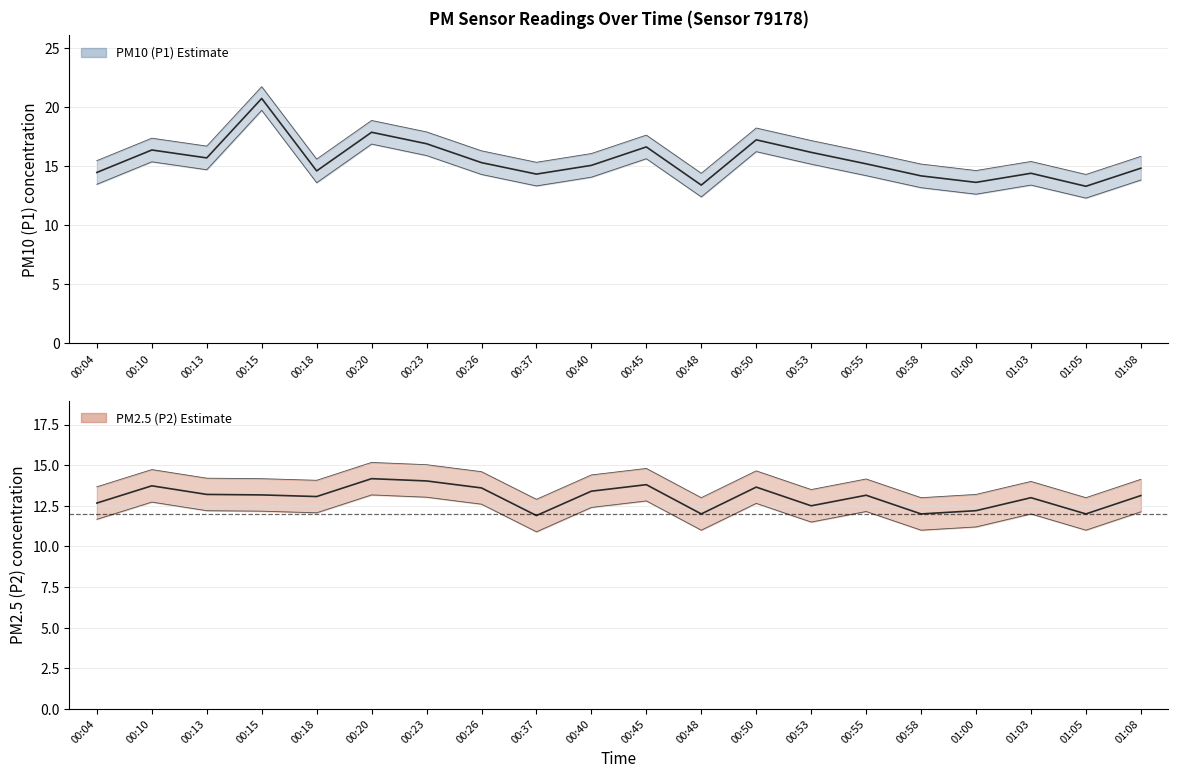

How many data points in P1 are above 15?

11